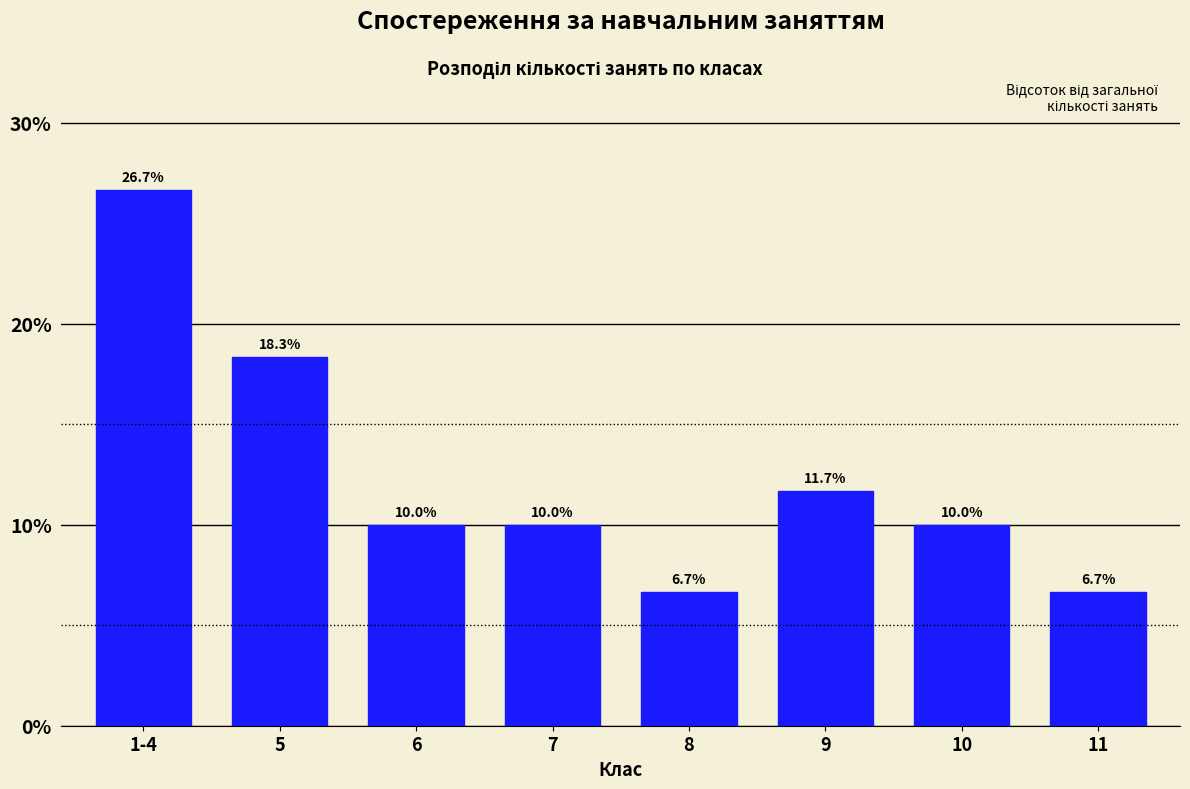

Reading left to right, list all the values displayed in this chart.

26.7	18.3	10.0	10.0	6.7	11.7	10.0	6.7